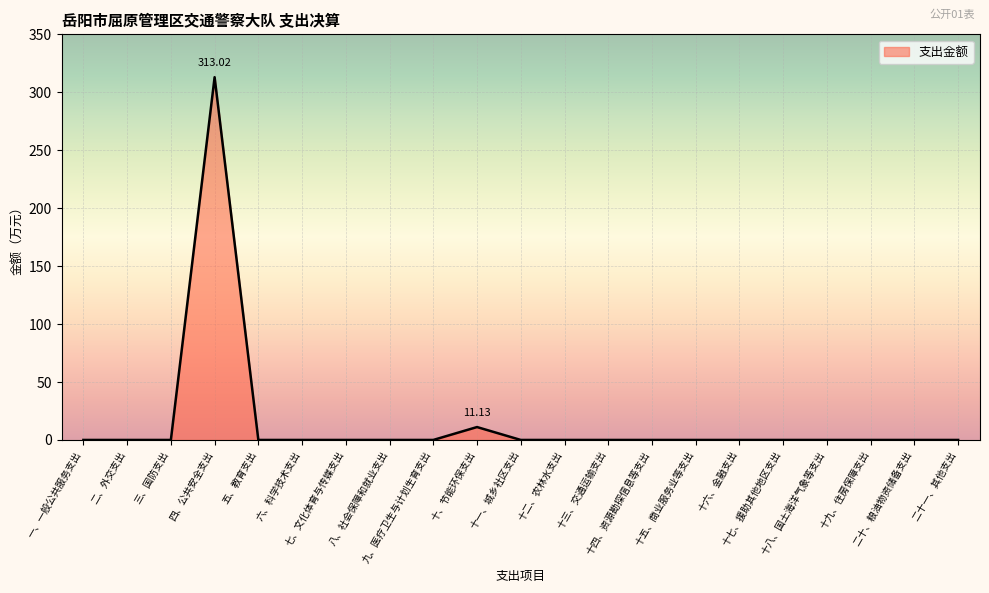

At which label is the value closest to 156?

十、节能环保支出